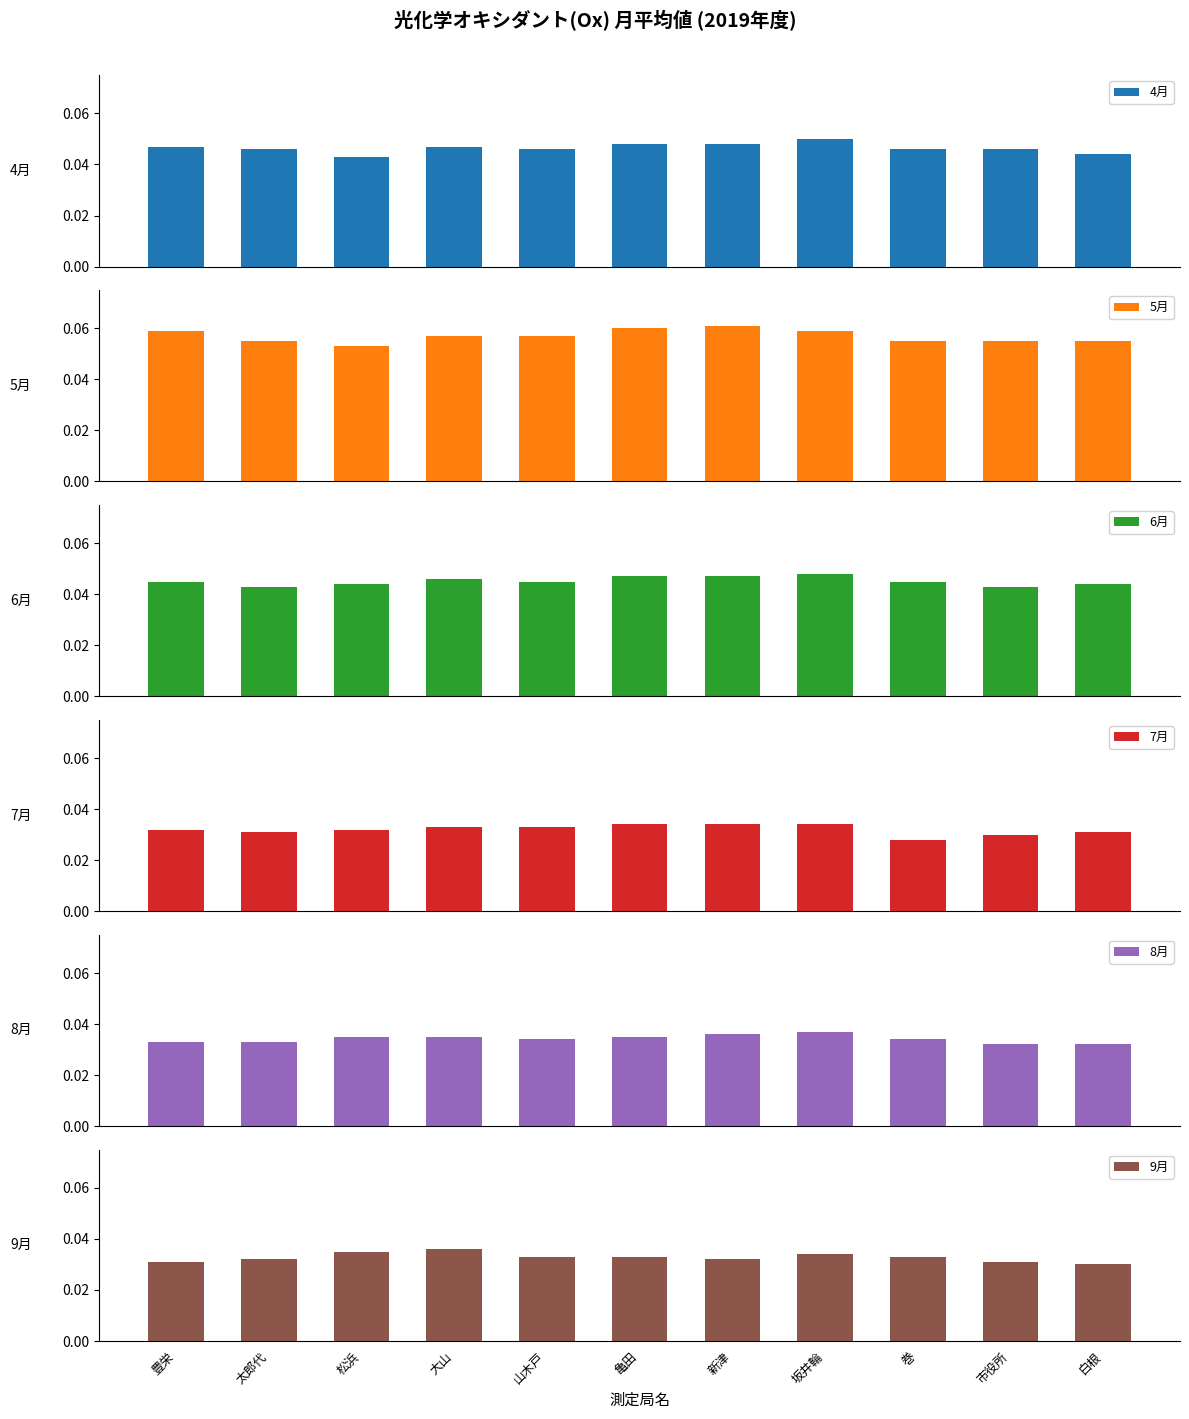

What position from the left is 新津?

7